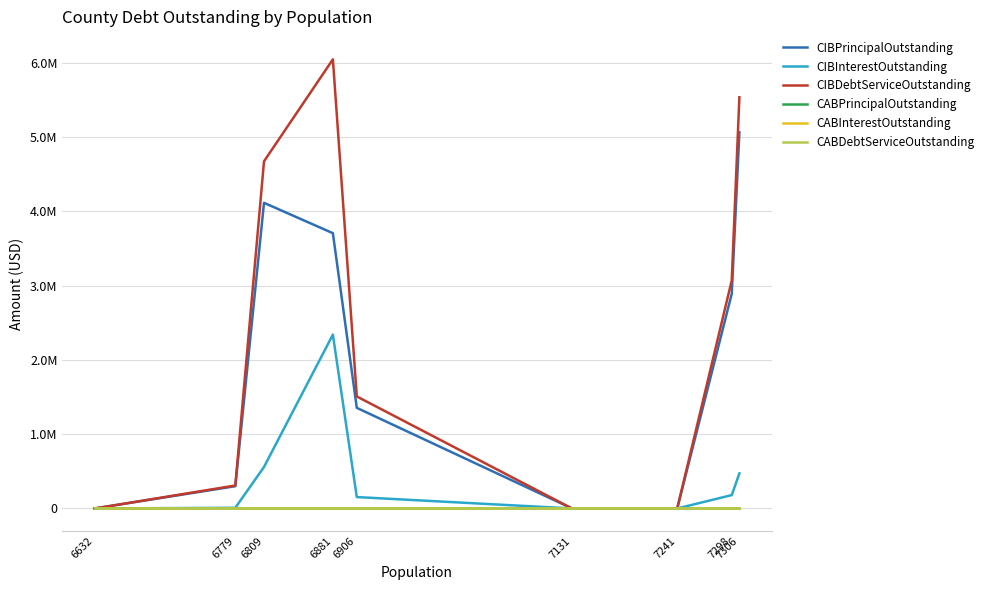

True or false: CABPrincipalOutstanding has more than 2 points higher than both neighbors.

False